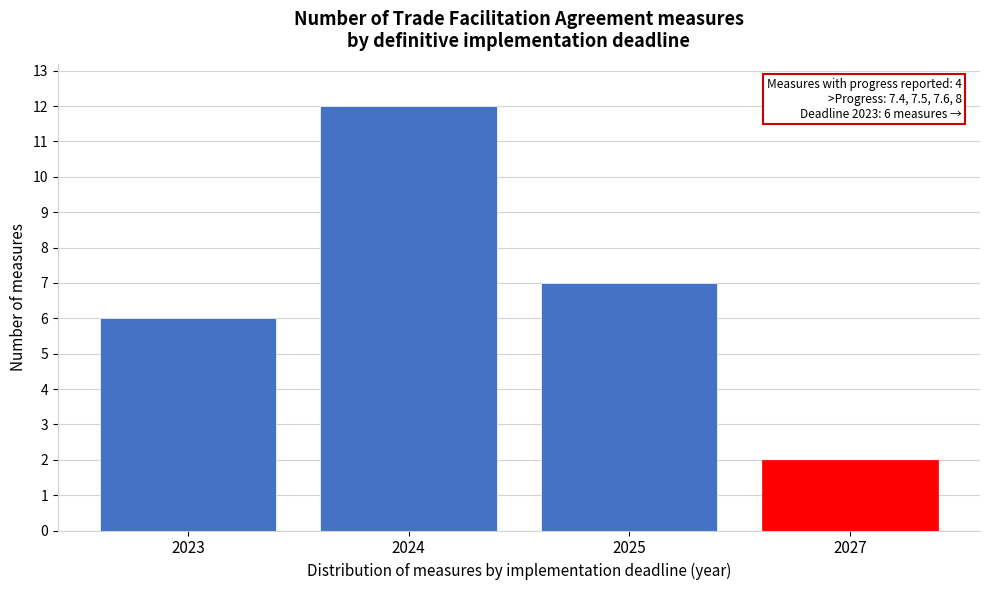

Reading left to right, transcribe all the data shown in this chart.

6	12	7	2